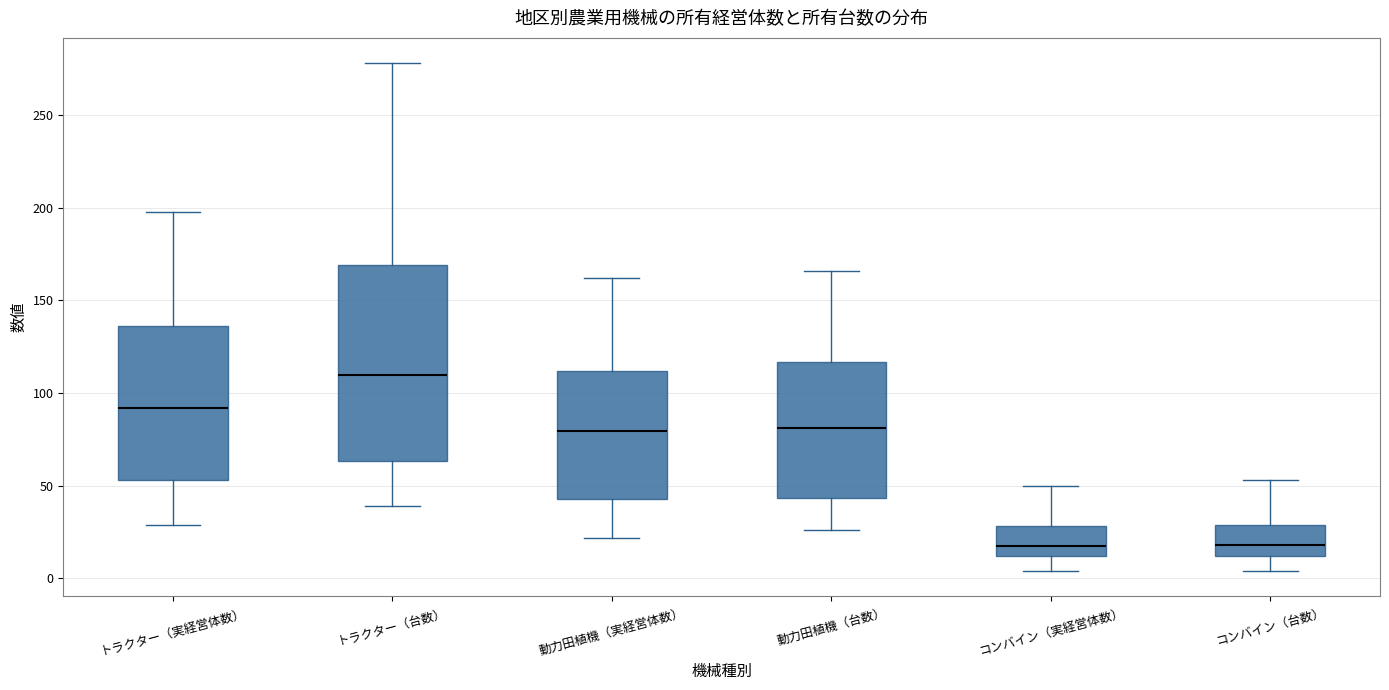

Comparing the boxes themselves (not the whiskers), which one is the tallest?

トラクター（台数）